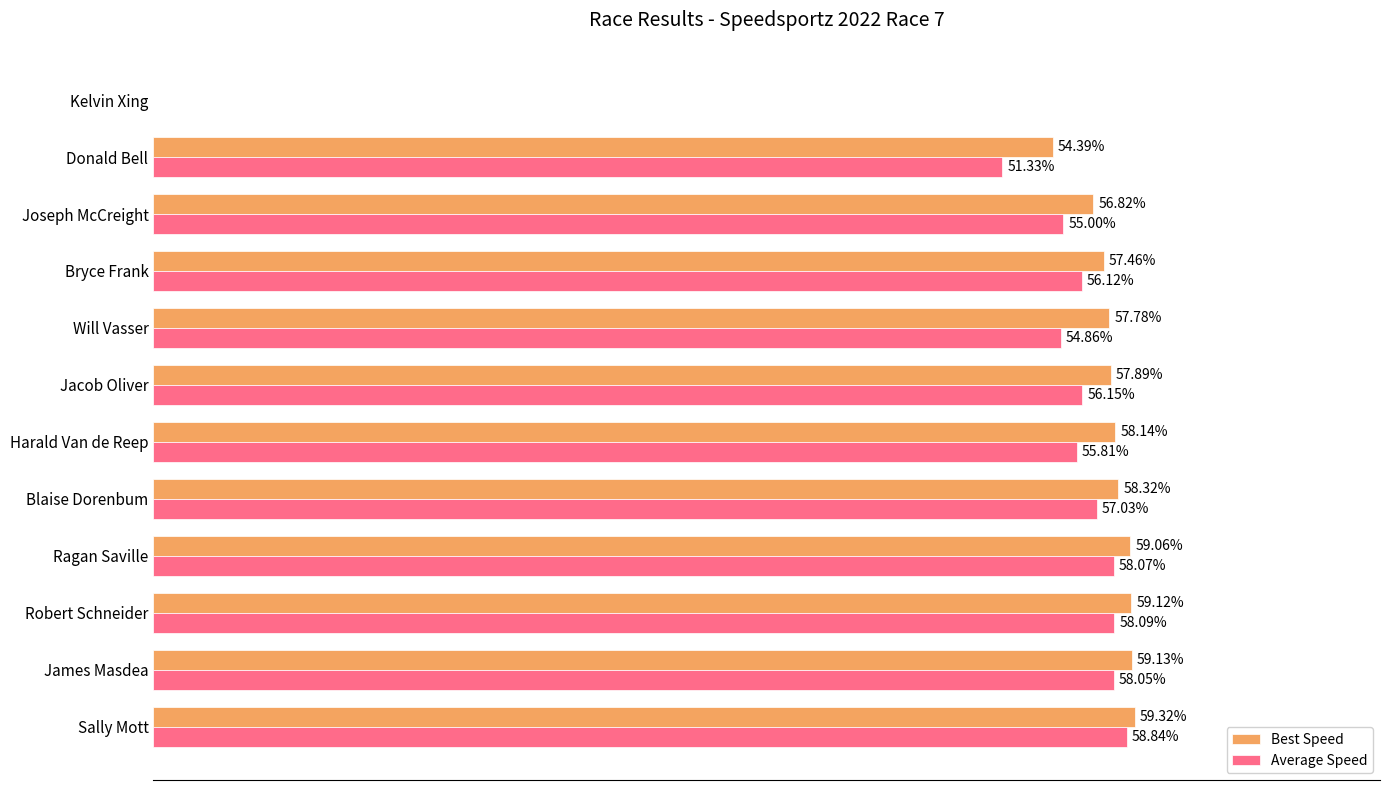

Which series has the largest total across all categories?

Best Speed